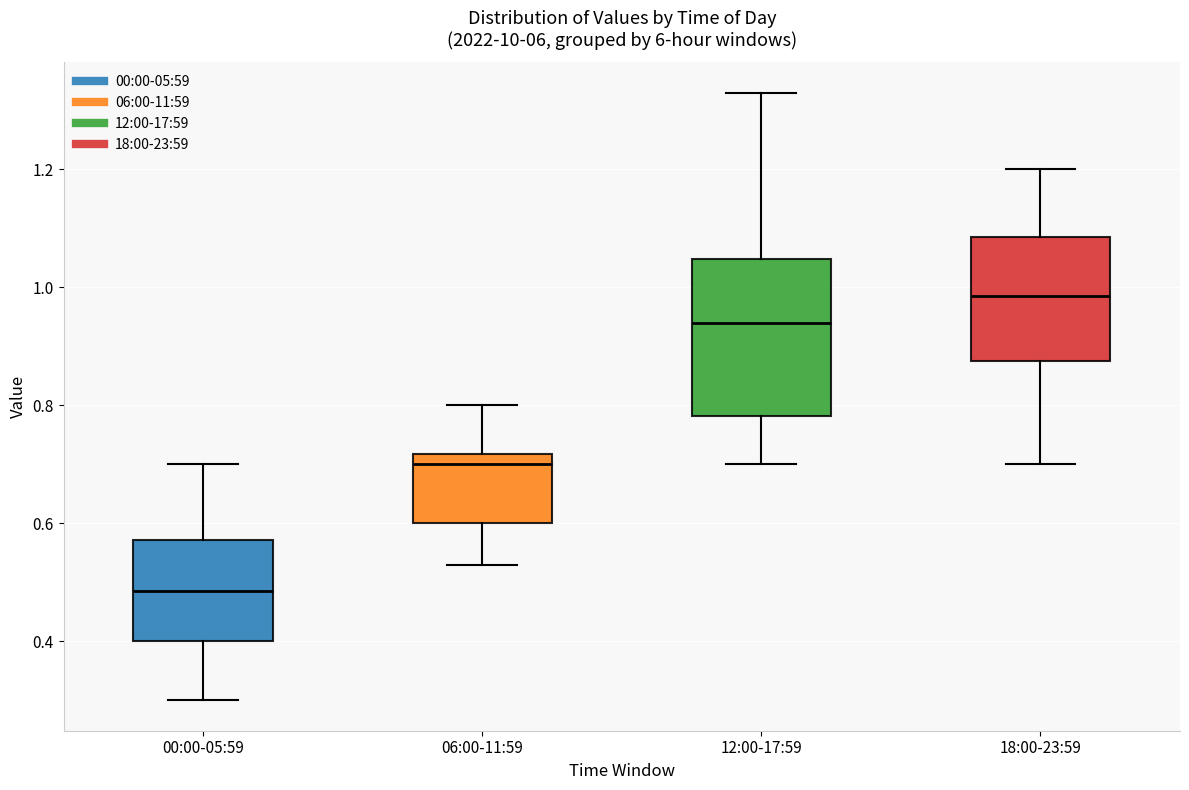

Reading left to right, transcribe this box plot: for each box, give where its median line is, the range the box spans, and where its two whiskers end, as read against the y-axis. The values are not printed on the chart, so give them approximately, as read against the axis.

00:00-05:59: median 0.48, box 0.40 to 0.58, whiskers 0.30 to 0.70
06:00-11:59: median 0.70, box 0.60 to 0.72, whiskers 0.54 to 0.80
12:00-17:59: median 0.94, box 0.78 to 1.04, whiskers 0.70 to 1.34
18:00-23:59: median 0.98, box 0.88 to 1.08, whiskers 0.70 to 1.20